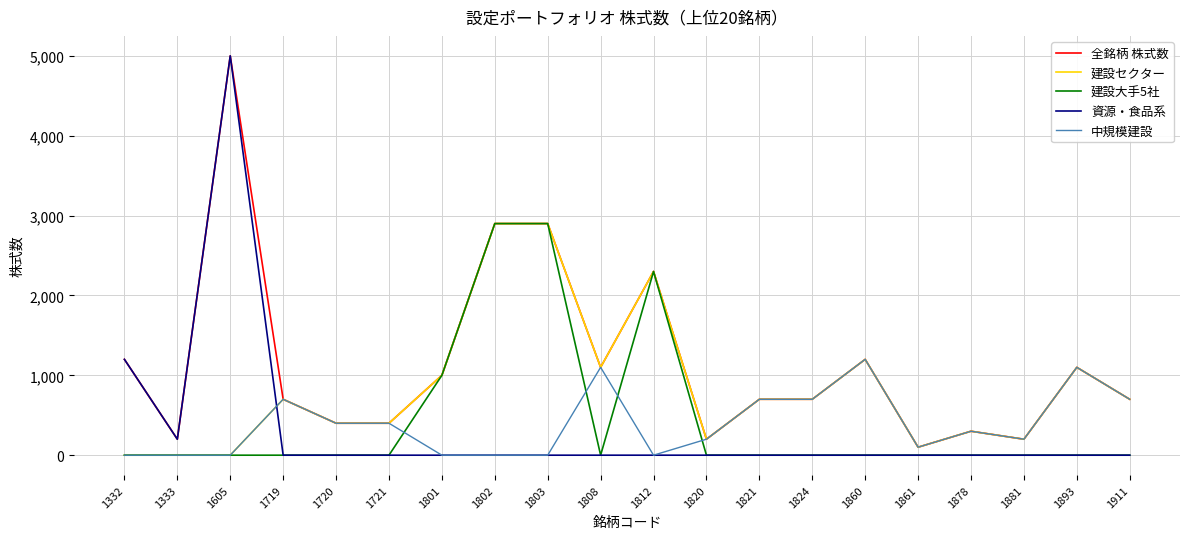

What is the average value of the 建設大手5社 series?

455